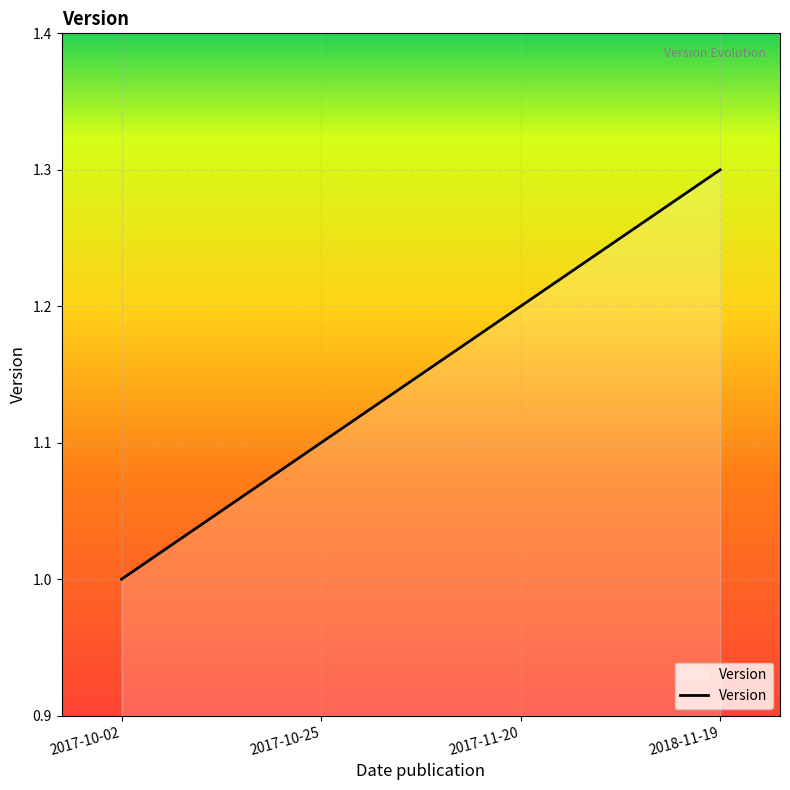

Rank the categories by value from lowest to highest.

2017-10-02, 2017-10-25, 2017-11-20, 2018-11-19